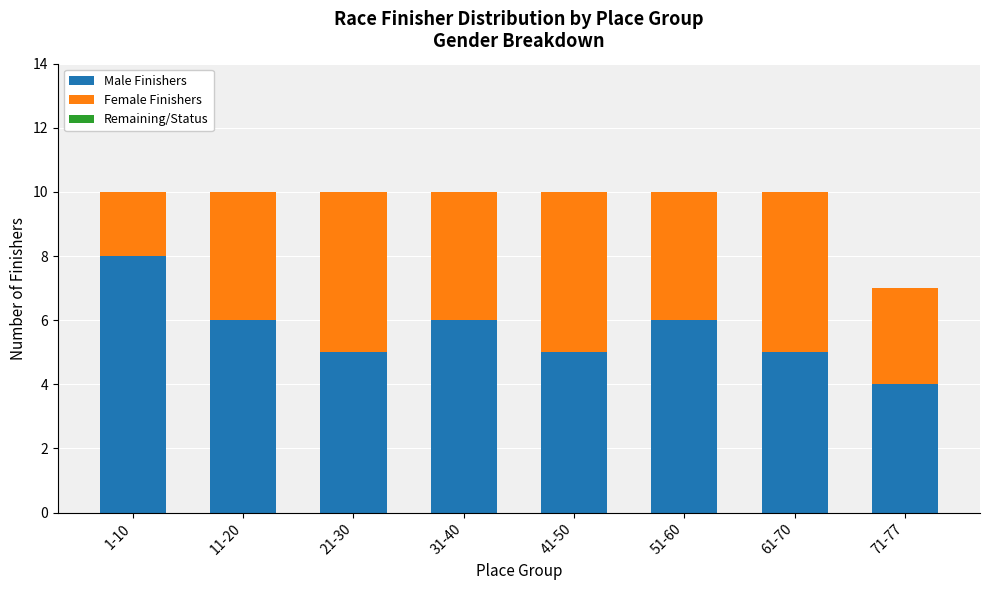

What is the minimum value for Male Finishers?

4